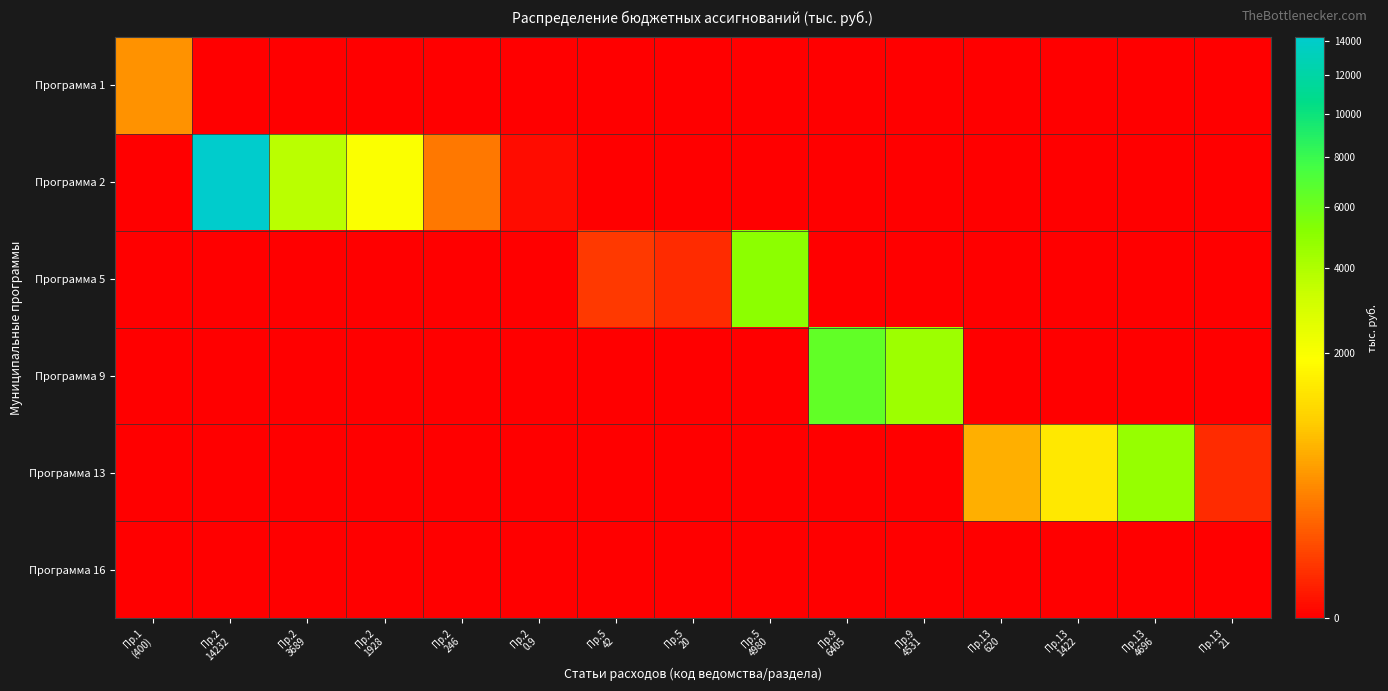

Reading left to right, what are all the values shown in this chart?

Программа 1: Пр.1
(400)=400.0	Пр.2
14232=0.0	Пр.2
3689=0.0	Пр.2
1928=0.0	Пр.2
246=0.0	Пр.2
0.9=0.0	Пр.5
42=0.0	Пр.5
20=0.0	Пр.5
4980=0.0	Пр.9
6405=0.0	Пр.9
4531=0.0	Пр.13
620=0.0	Пр.13
1422=0.0	Пр.13
4696=0.0	Пр.13
21=0.0
Программа 2: Пр.1
(400)=0.0	Пр.2
14232=14232.4	Пр.2
3689=3689.1	Пр.2
1928=1928.0	Пр.2
246=246.5	Пр.2
0.9=0.9	Пр.5
42=0.0	Пр.5
20=0.0	Пр.5
4980=0.0	Пр.9
6405=0.0	Пр.9
4531=0.0	Пр.13
620=0.0	Пр.13
1422=0.0	Пр.13
4696=0.0	Пр.13
21=0.0
Программа 5: Пр.1
(400)=0.0	Пр.2
14232=0.0	Пр.2
3689=0.0	Пр.2
1928=0.0	Пр.2
246=0.0	Пр.2
0.9=0.0	Пр.5
42=42.0	Пр.5
20=20.0	Пр.5
4980=4980.0	Пр.9
6405=0.0	Пр.9
4531=0.0	Пр.13
620=0.0	Пр.13
1422=0.0	Пр.13
4696=0.0	Пр.13
21=0.0
Программа 9: Пр.1
(400)=0.0	Пр.2
14232=0.0	Пр.2
3689=0.0	Пр.2
1928=0.0	Пр.2
246=0.0	Пр.2
0.9=0.0	Пр.5
42=0.0	Пр.5
20=0.0	Пр.5
4980=0.0	Пр.9
6405=6405.0	Пр.9
4531=4531.1	Пр.13
620=0.0	Пр.13
1422=0.0	Пр.13
4696=0.0	Пр.13
21=0.0
Программа 13: Пр.1
(400)=0.0	Пр.2
14232=0.0	Пр.2
3689=0.0	Пр.2
1928=0.0	Пр.2
246=0.0	Пр.2
0.9=0.0	Пр.5
42=0.0	Пр.5
20=0.0	Пр.5
4980=0.0	Пр.9
6405=0.0	Пр.9
4531=0.0	Пр.13
620=620.0	Пр.13
1422=1422.0	Пр.13
4696=4696.3	Пр.13
21=21.0
Программа 16: Пр.1
(400)=0.0	Пр.2
14232=0.0	Пр.2
3689=0.0	Пр.2
1928=0.0	Пр.2
246=0.0	Пр.2
0.9=0.0	Пр.5
42=0.0	Пр.5
20=0.0	Пр.5
4980=0.0	Пр.9
6405=0.0	Пр.9
4531=0.0	Пр.13
620=0.0	Пр.13
1422=0.0	Пр.13
4696=0.0	Пр.13
21=0.0